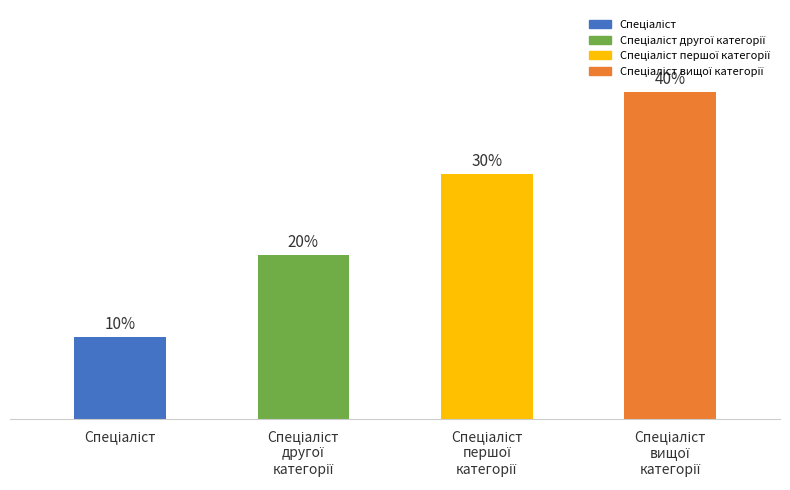

At which category does the chart reach its minimum across all series?

Спеціаліст